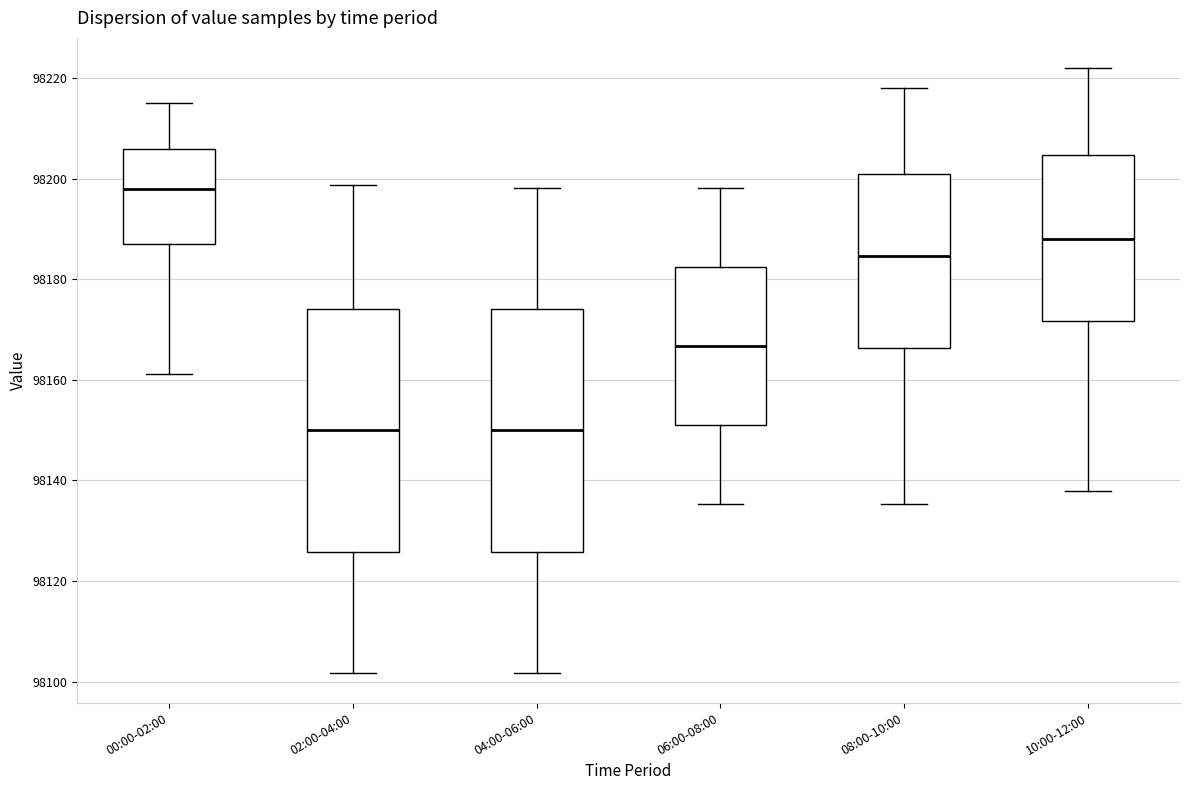

Reading left to right, transcribe this box plot: for each box, give where its median line is, the range the box spans, and where its two whiskers end, as read against the y-axis. The values are not printed on the chart, so give them approximately, as read against the axis.

00:00-02:00: median 98198, box 98188 to 98206, whiskers 98162 to 98216
02:00-04:00: median 98150, box 98126 to 98174, whiskers 98102 to 98198
04:00-06:00: median 98150, box 98126 to 98174, whiskers 98102 to 98198
06:00-08:00: median 98166, box 98152 to 98182, whiskers 98136 to 98198
08:00-10:00: median 98184, box 98166 to 98200, whiskers 98136 to 98218
10:00-12:00: median 98188, box 98172 to 98204, whiskers 98138 to 98222